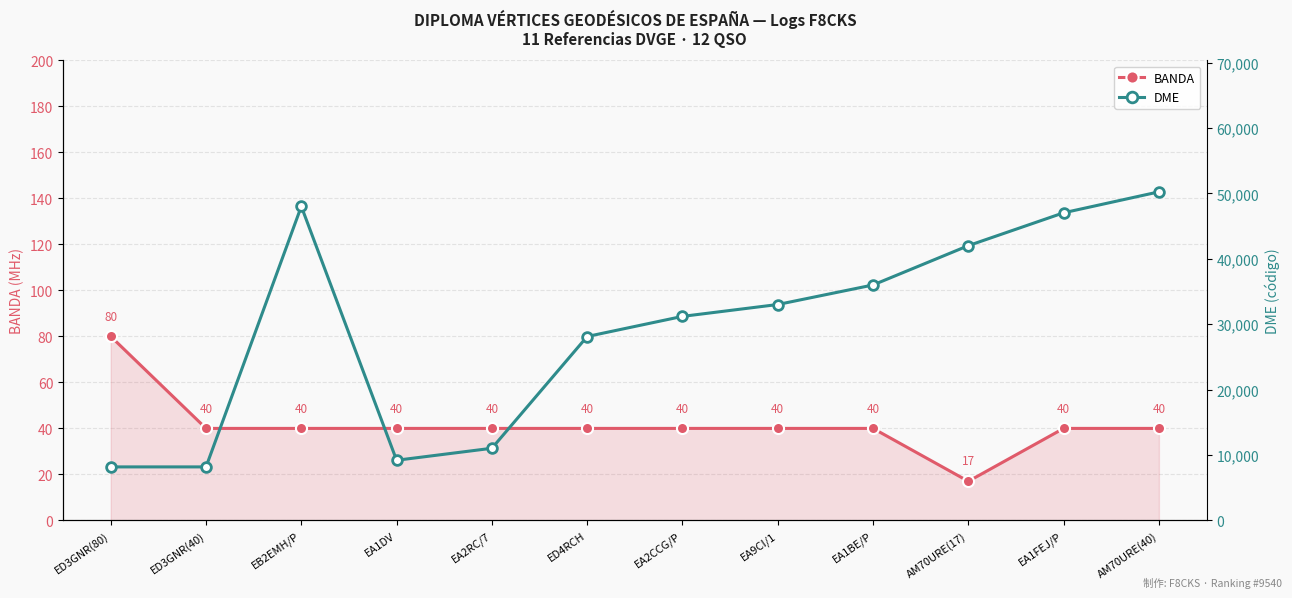

What is the difference between the DME values at EA2RC/7 and ED3GNR(40)?

2851